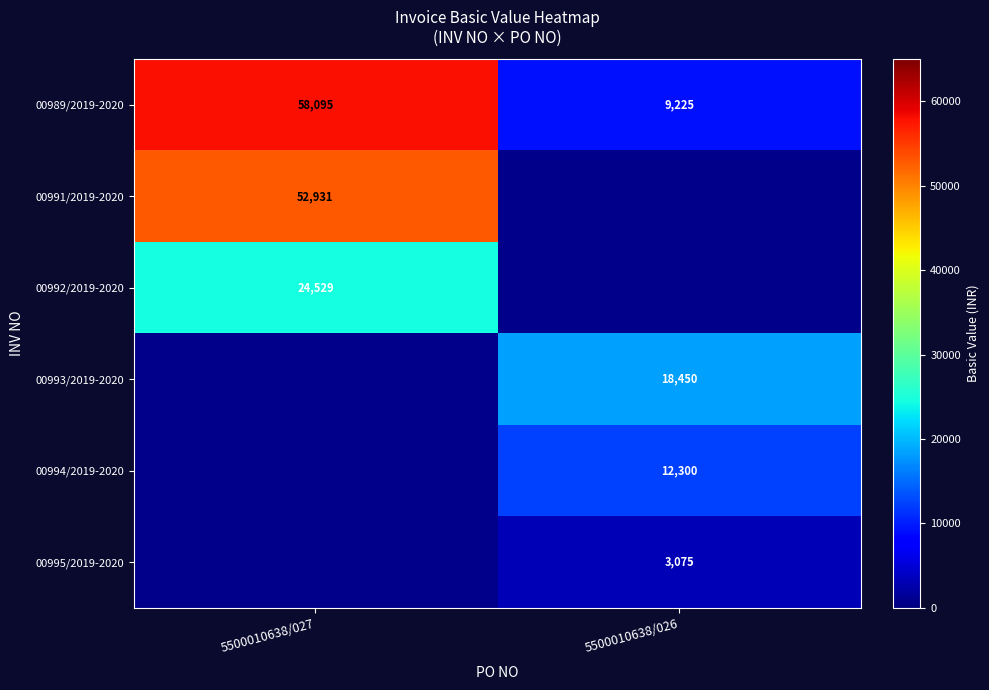

True or false: 00993/2019-2020 has a value of 18450 at 5500010638/026.

True